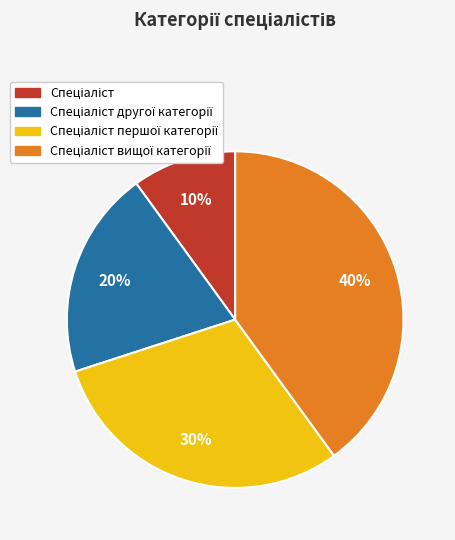

Does any single category account for the majority?

No